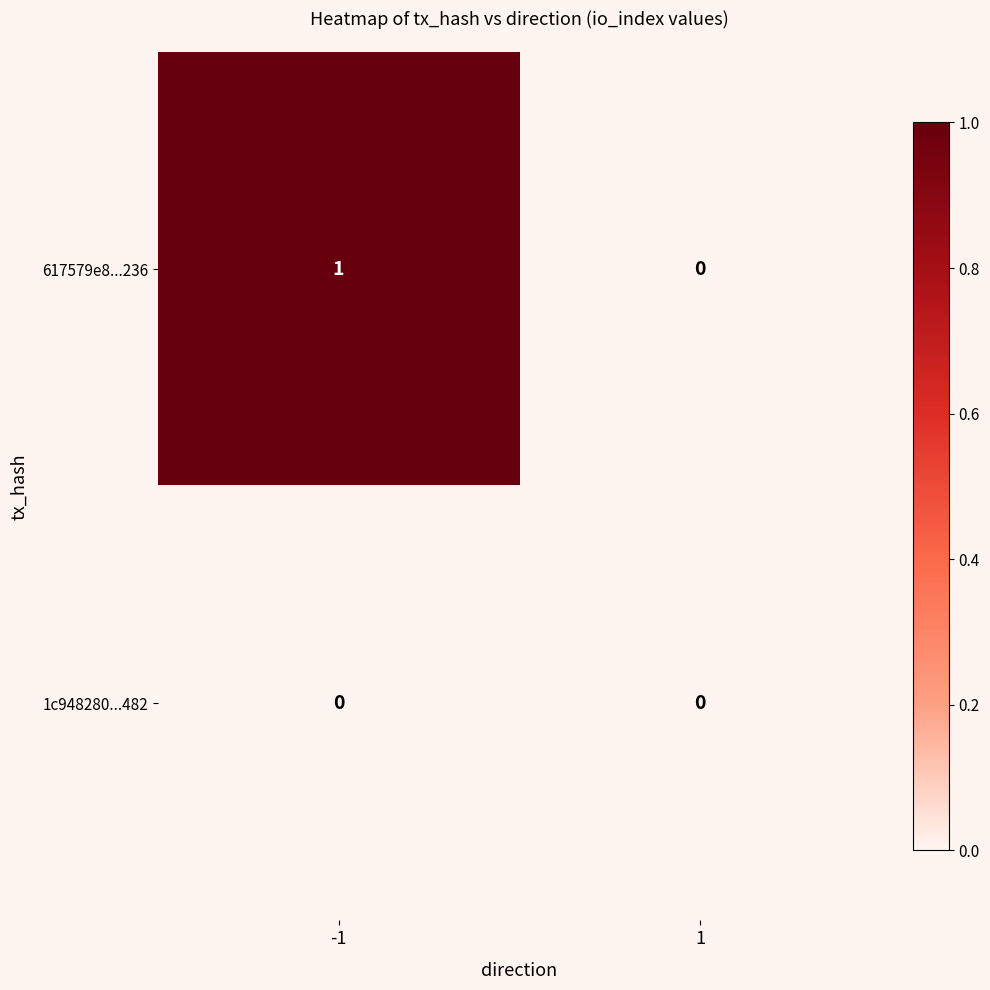

Between -1 and 1, which series saw the biggest shift?

617579e8...236